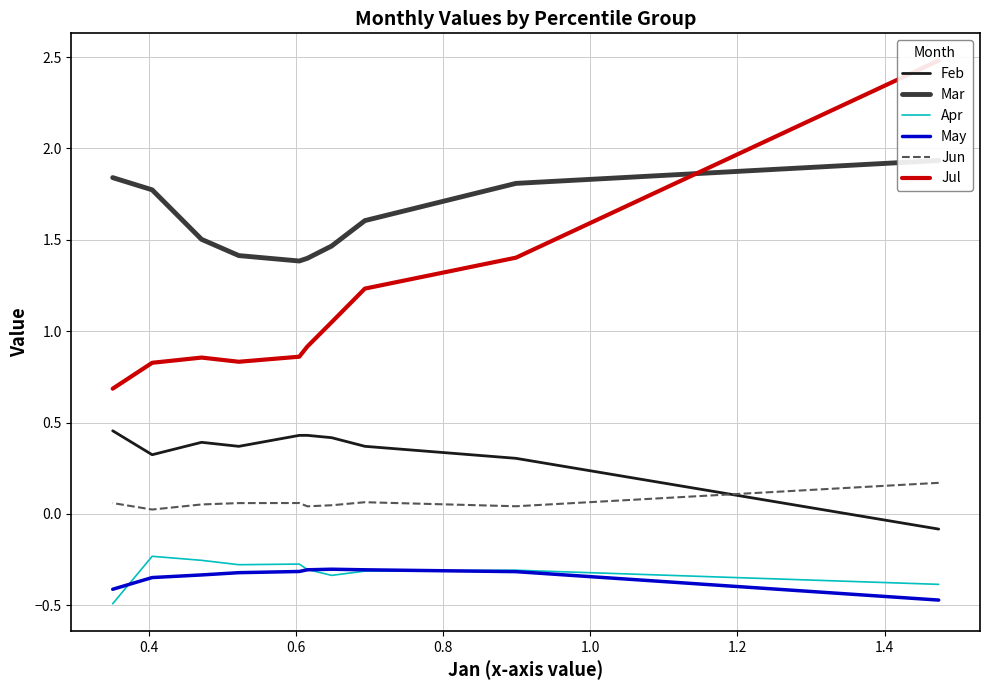

True or false: Jun and Apr cross at least once.

False